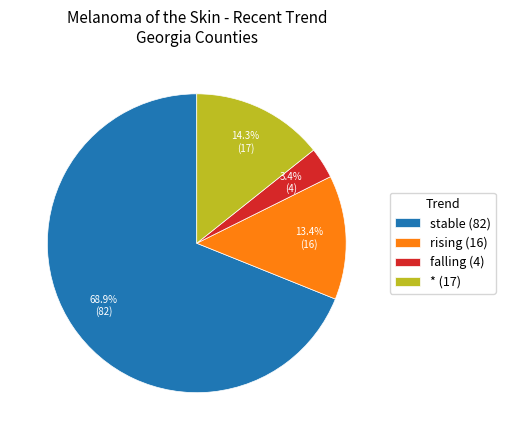

Which category has the biggest portion of the pie?

stable